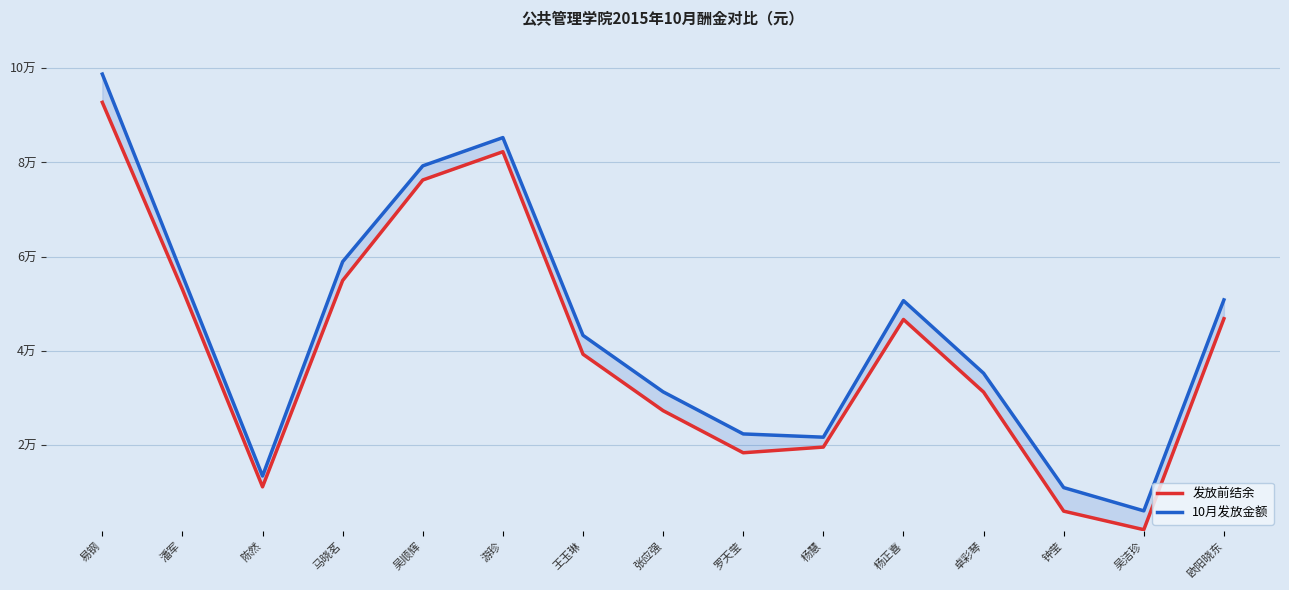

What is the label of the 14th point from the right?

潘军